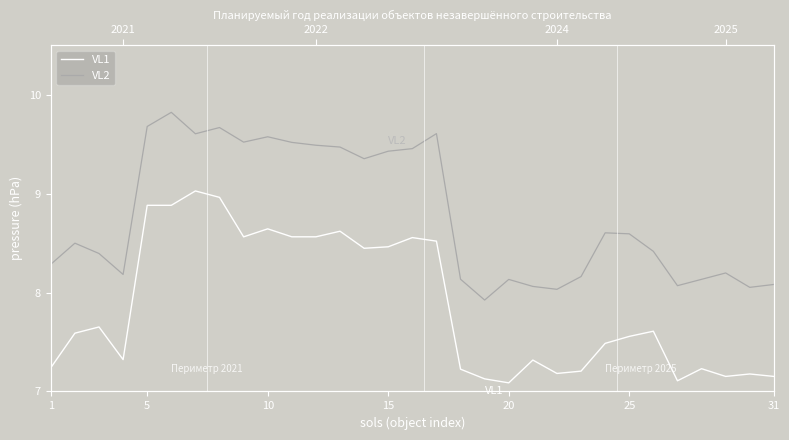

What is the total value across all series at 31?

15.2